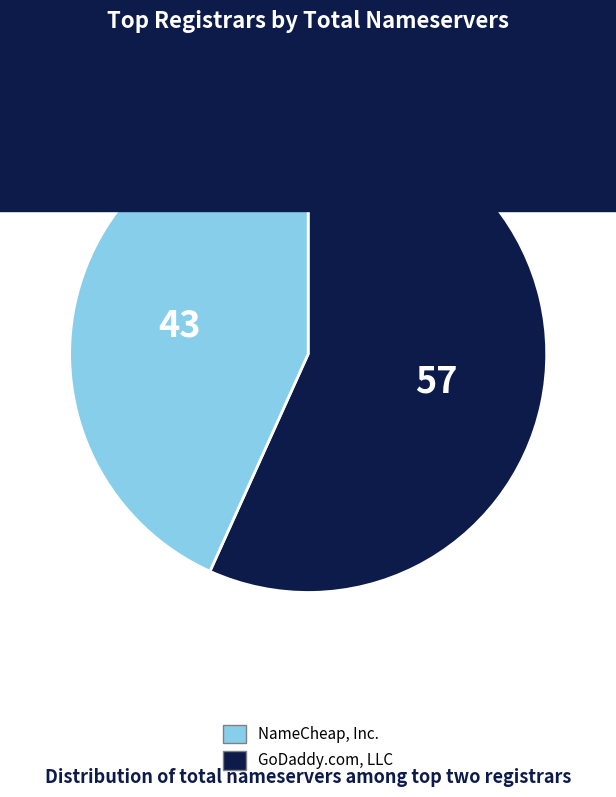

Is there a majority slice in this chart?

Yes